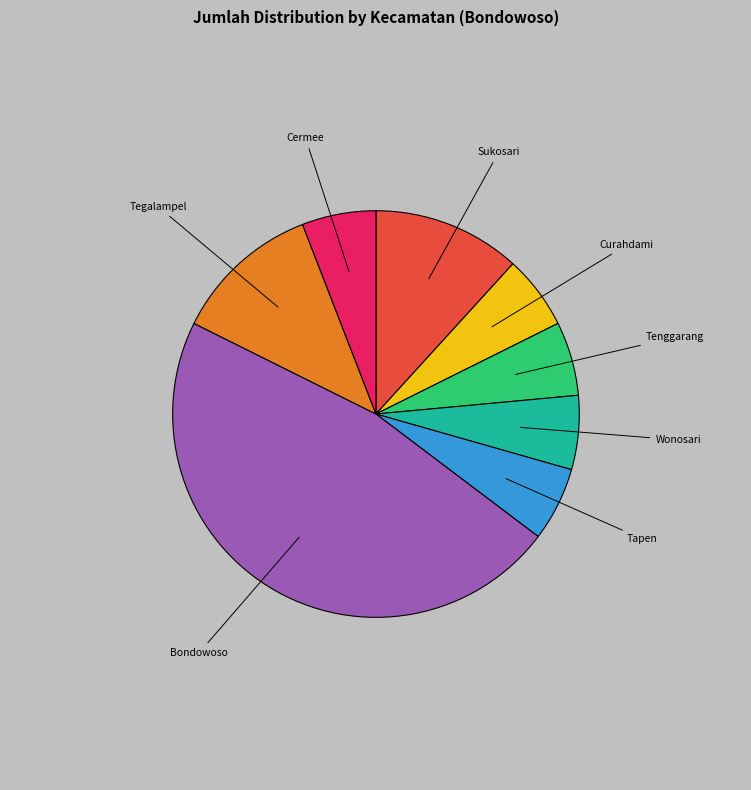

Does any single category account for the majority?

No